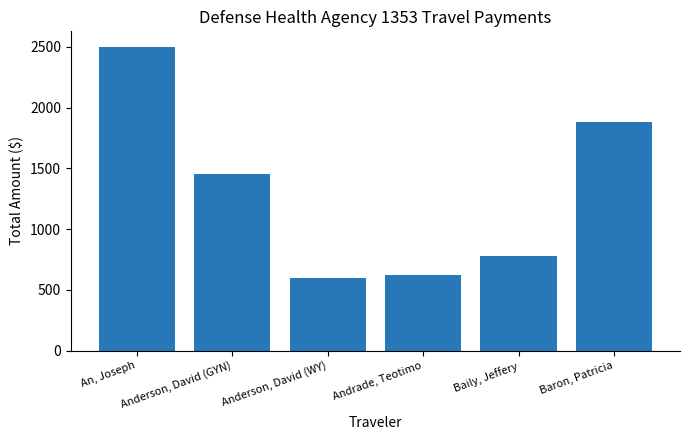

What is the difference between the values at Andrade, Teotimo and An, Joseph?

1878.0